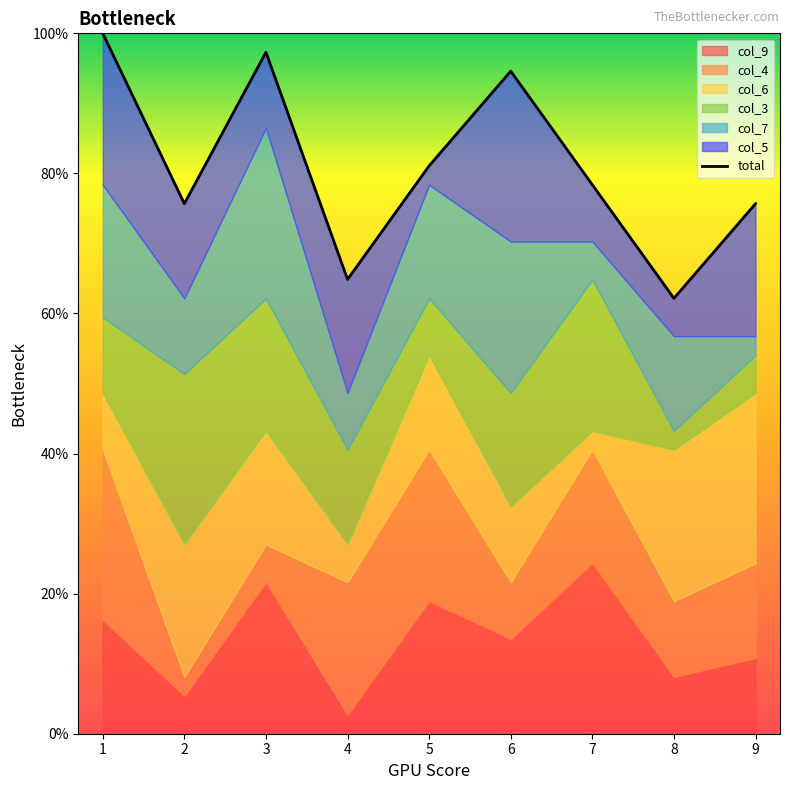

The value at 0 is 10.0. True or false?

True